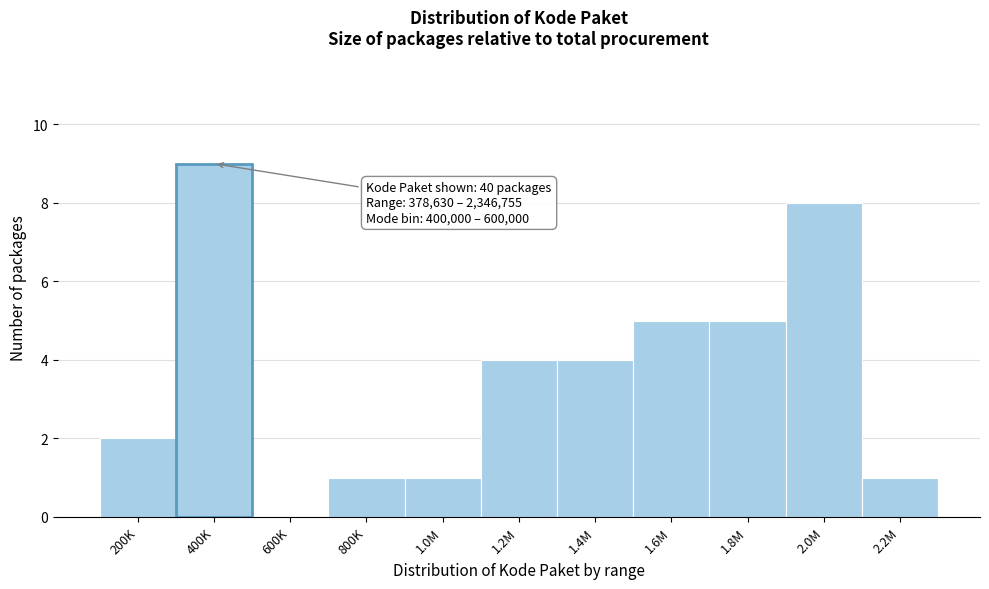

Reading left to right, list all the values displayed in this chart.

200K=2	400K=9	600K=0	800K=1	1.0M=1	1.2M=4	1.4M=4	1.6M=5	1.8M=5	2.0M=8	2.2M=1